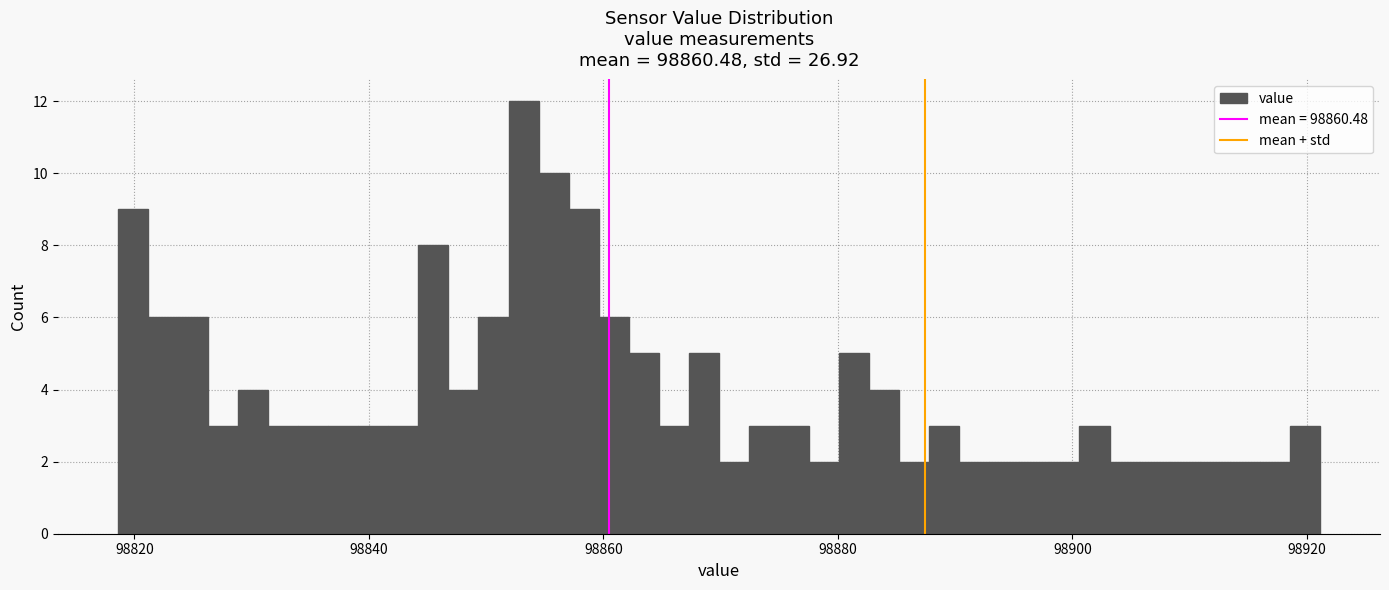

Around what value on the x-axis is the tallest bar? Give the approximate position of its centre, as read against the axis.

98854